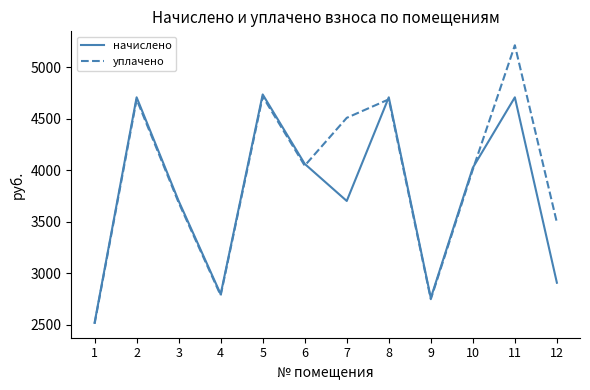

The value of начислено at 8 is 4709.3. True or false?

True